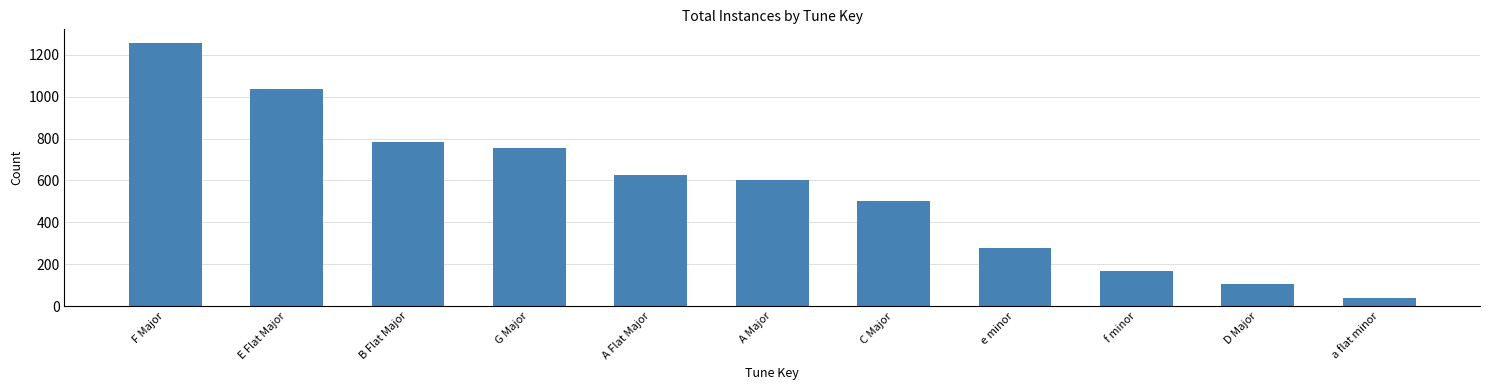

What is the difference between the second highest and second lowest values?

935